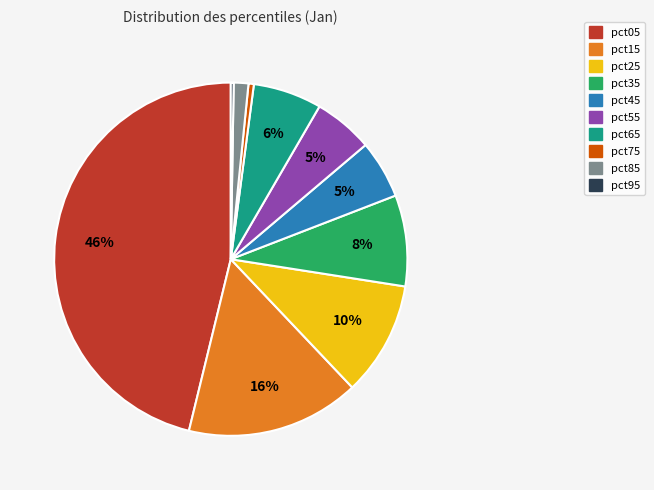

To the nearest percent, what percentage of the pie is pct65?

6%